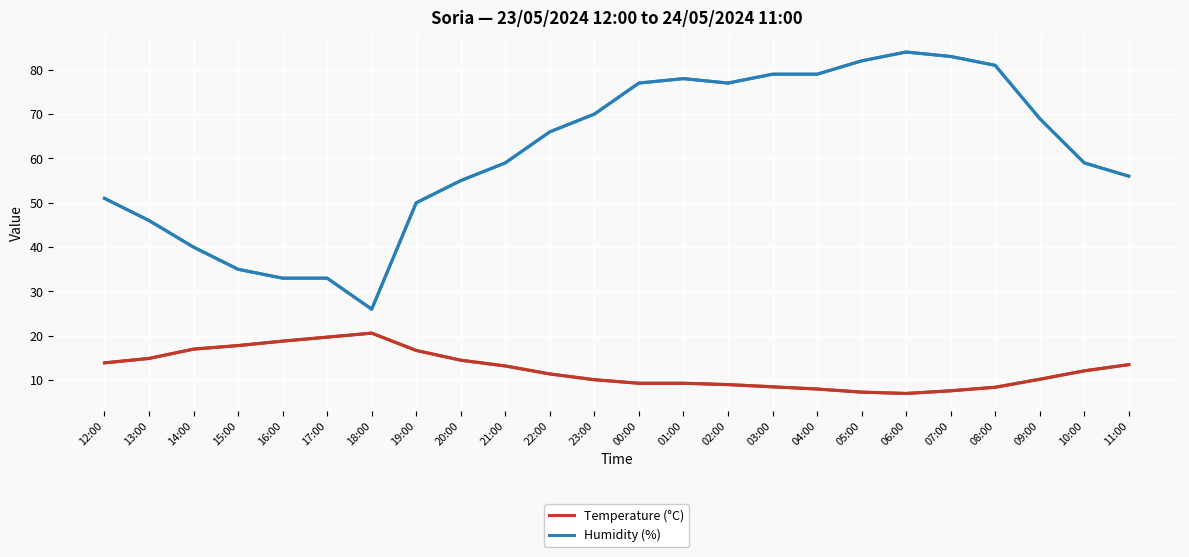

What is the difference between the maximum and minimum values in the Humidity (%) series?

58.0